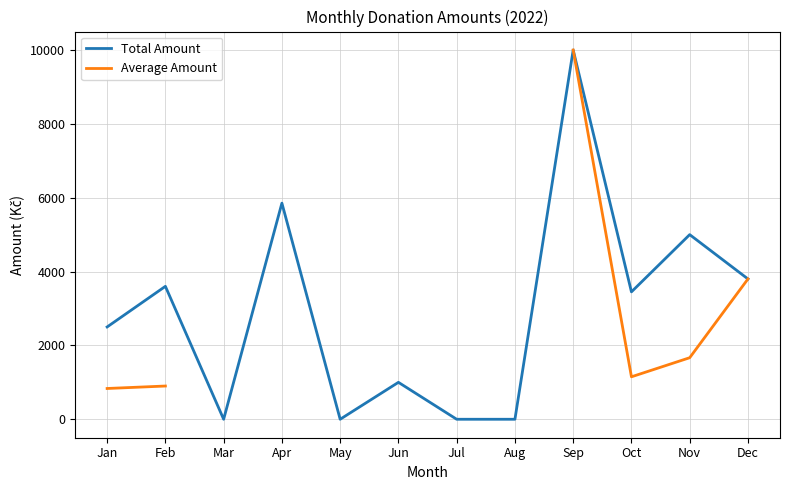

Which category has the lowest value in the Average Amount series?

Jan